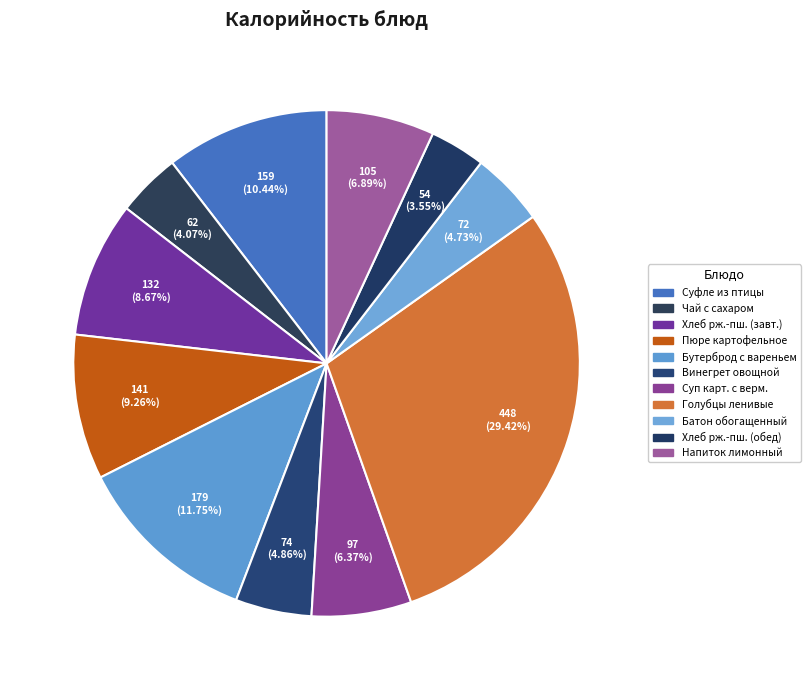

Count the number of slices in the pie.

11